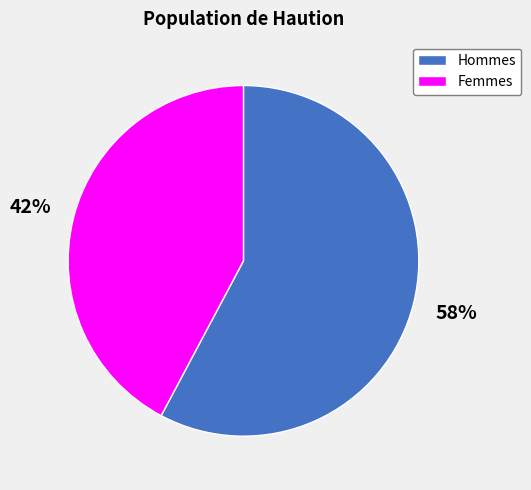

To the nearest percent, what percentage of the pie is Femmes?

42%